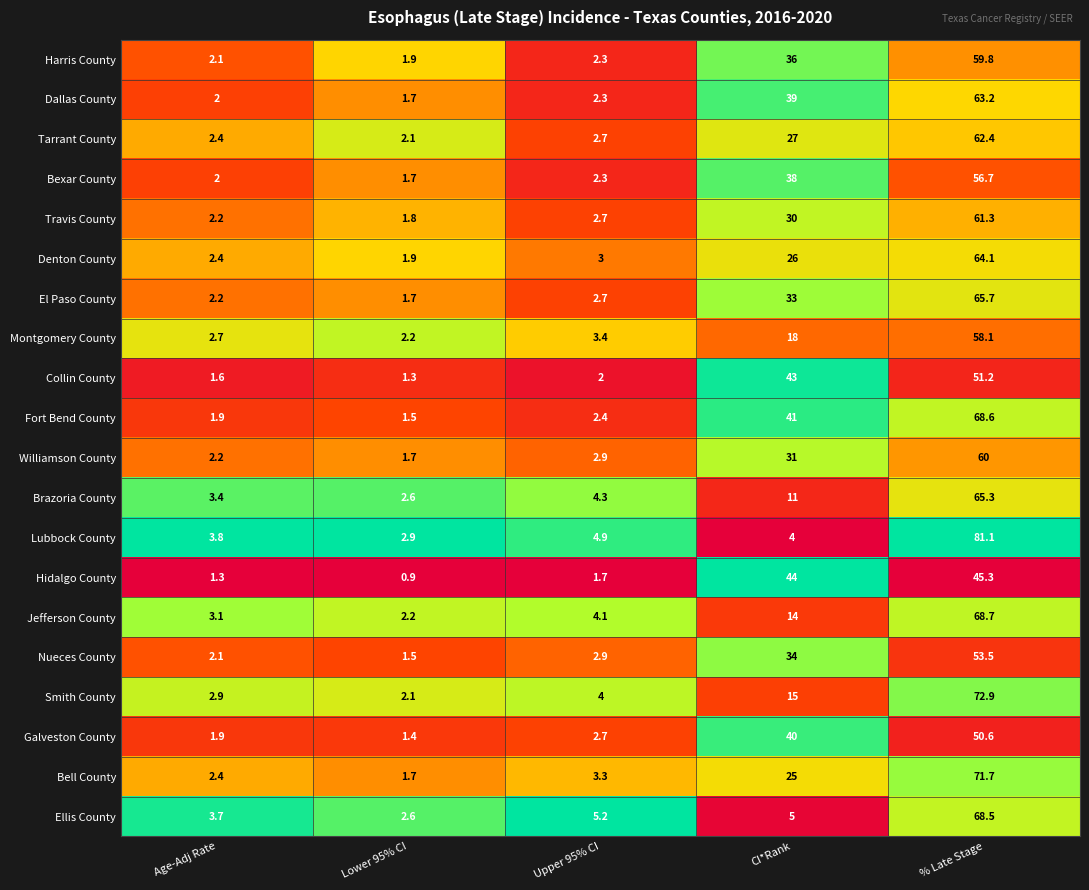

List the labels in order of Williamson County value, largest first.

% Late Stage, CI*Rank, Upper 95% CI, Age-Adj Rate, Lower 95% CI